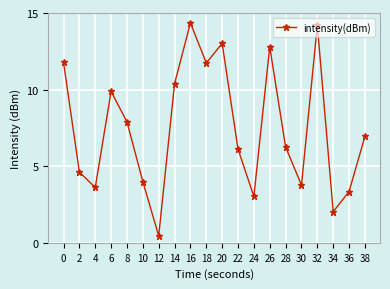

True or false: there are more than 1 points higher than both neighbors.

True